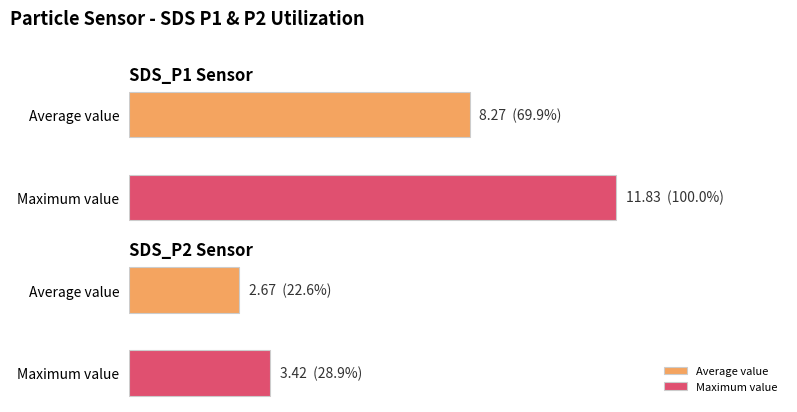

Are the bars grouped side by side (vs. stacked)?

Yes